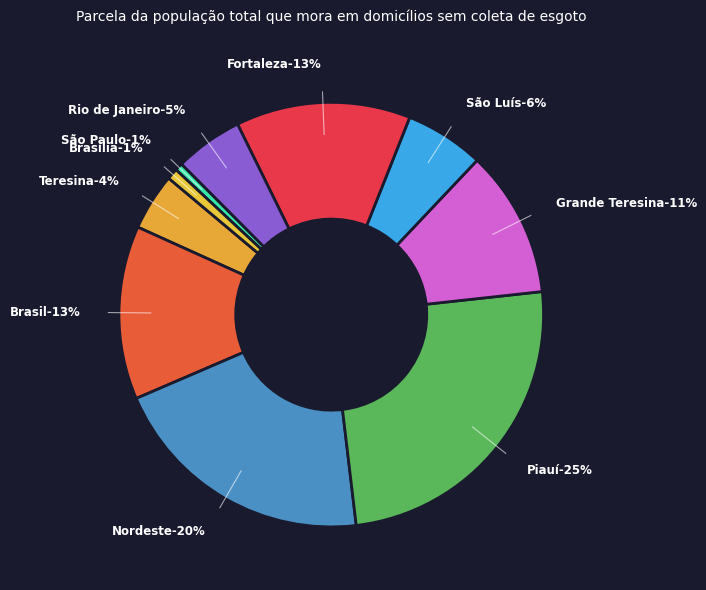

Which slice is the smallest?

São Paulo